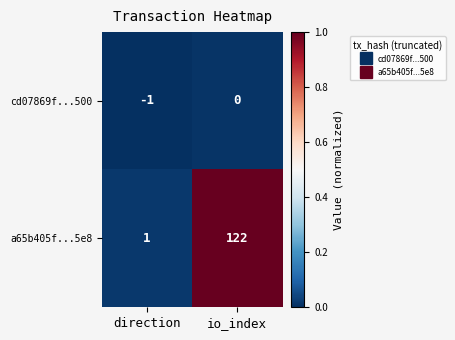

Rank the series by their maximum value, from highest to lowest.

a65b405f...5e8, cd07869f...500